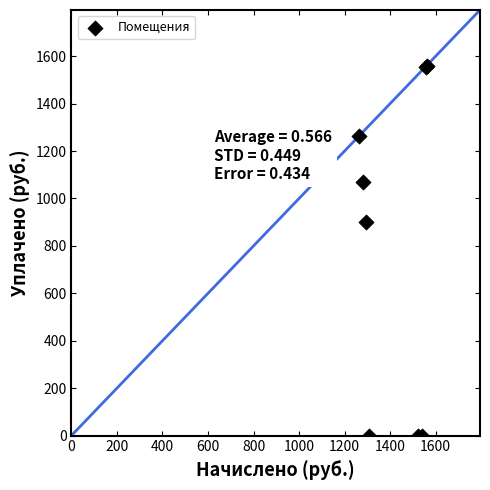

What Y value in the scatter plot is closest to 780?

900.0